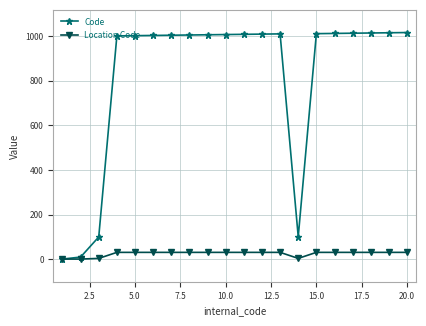

True or false: Code has more than 0 interior local peaks.

True